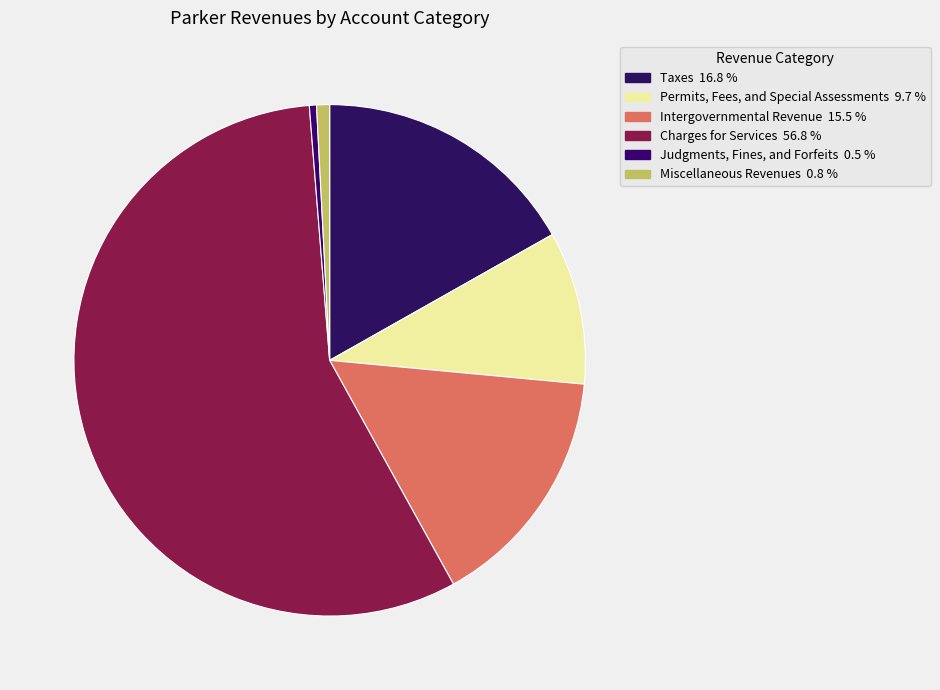

To the nearest percent, what is the difference between the largest and smallest slice percentages?

56%